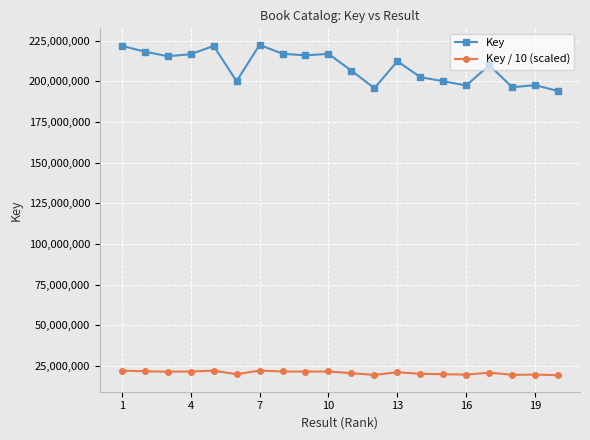

What is the minimum value shown in the chart?

19406045